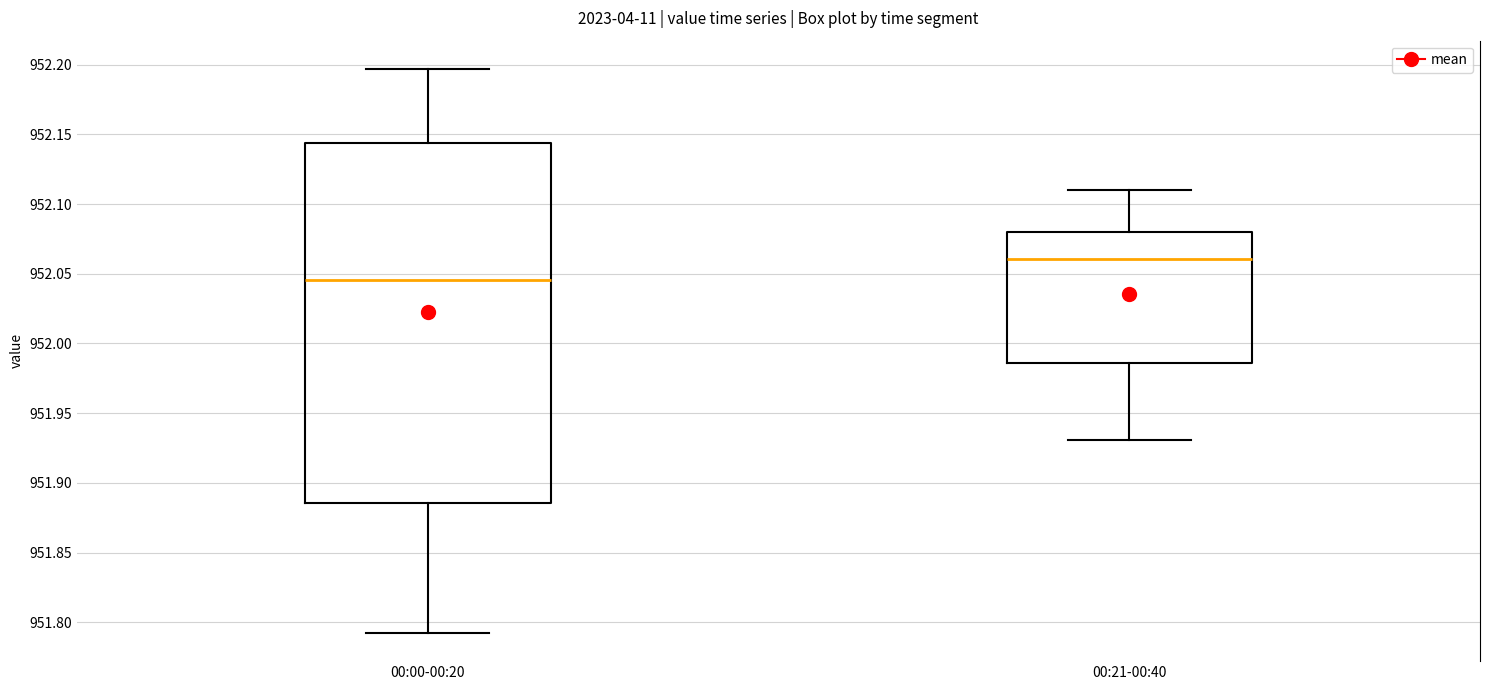

Which box is the tallest, from its lower edge to its upper edge?

00:00-00:20